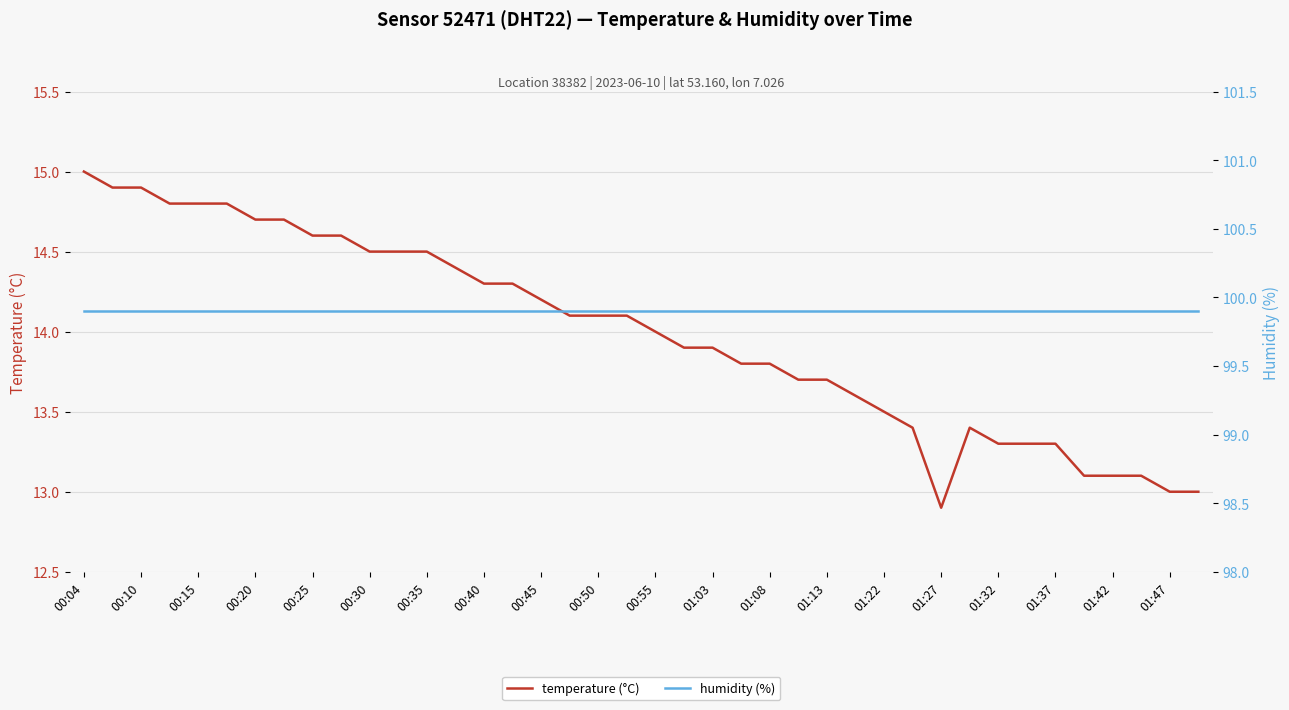

True or false: temperature (°C) has a value of 25.5 at 00:45.

False